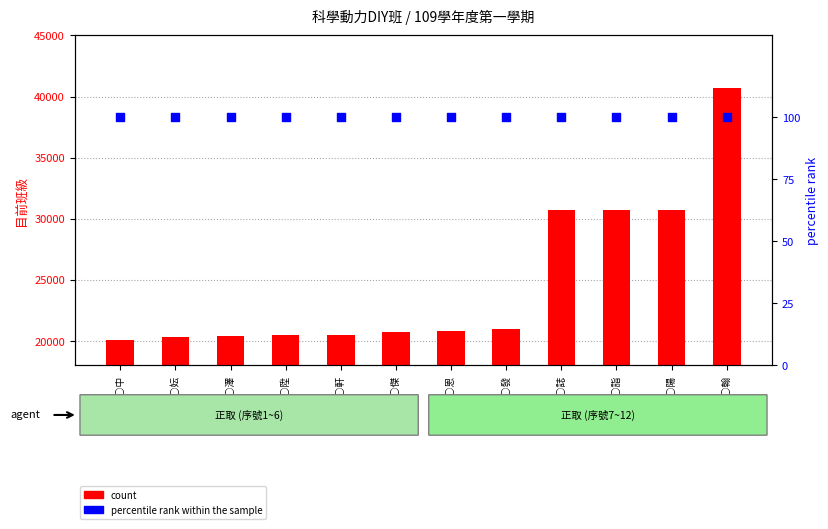

Which series has the largest Y range (max minus min)?

count